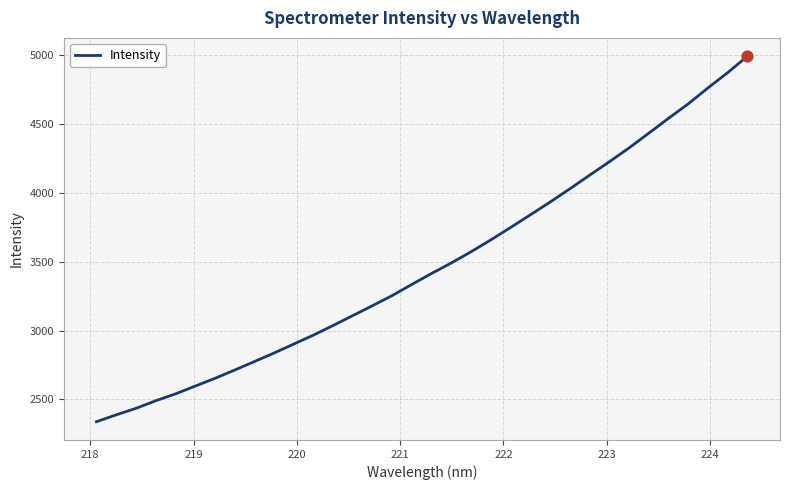

What is the smallest value displayed?

2338.7